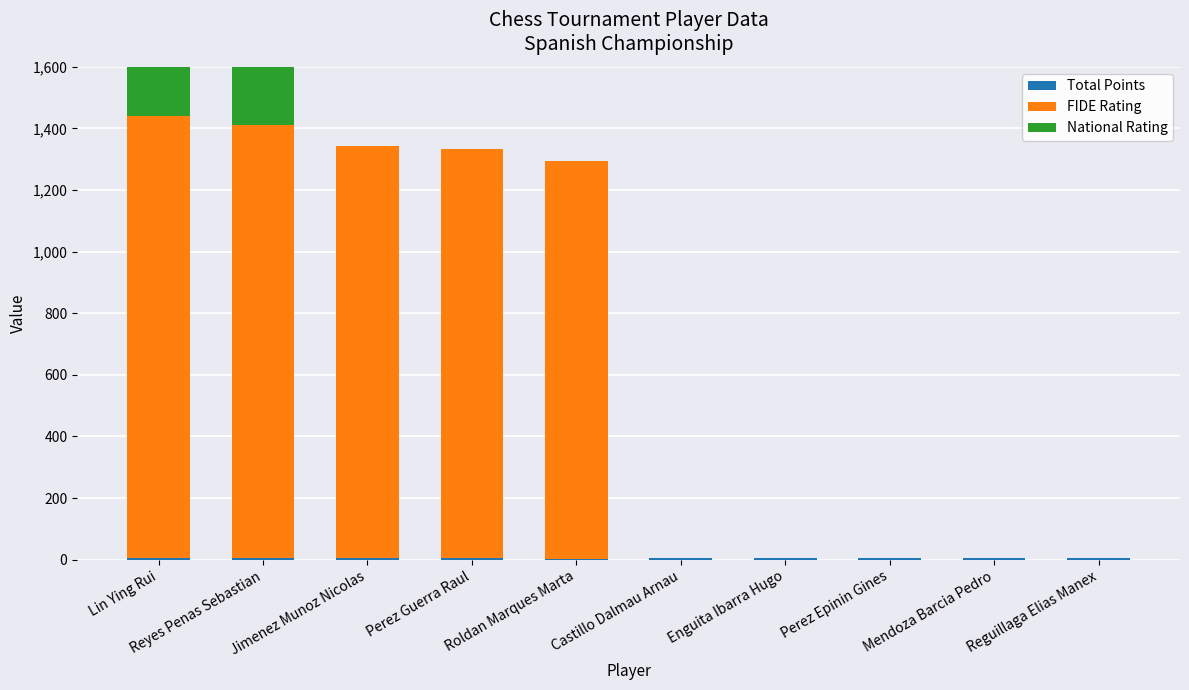

What is the value of the FIDE Rating bar at the 1st from the left?

1434.0